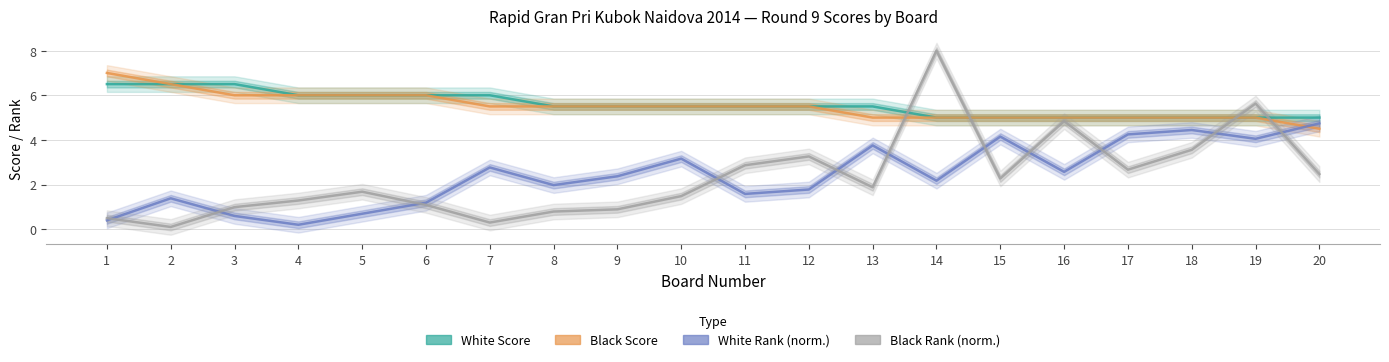

At 6, list the series in order from smallest to largest.

Black Rank (norm.), White Rank (norm.), White Score, Black Score